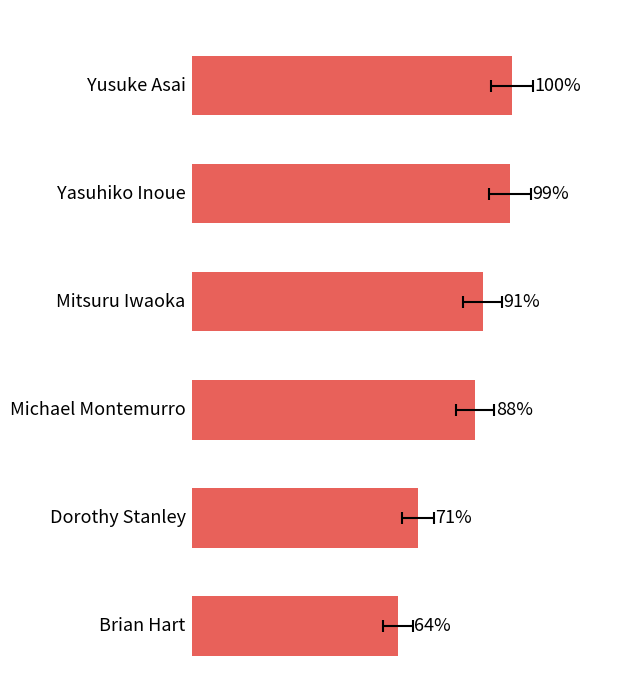

Reading left to right, transcribe all the data shown in this chart.

0=100.0	20=99.4	40=90.9	60=88.5	80=70.5	100=64.2